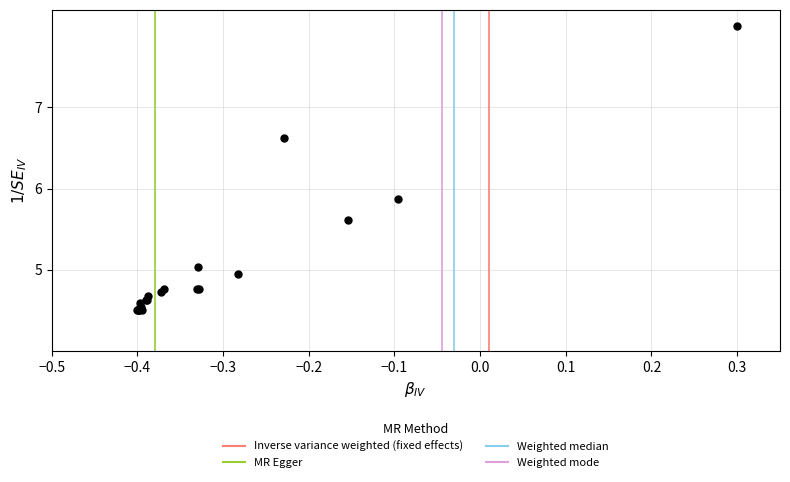

What Y value in the scatter plot is closest to 6?

5.9